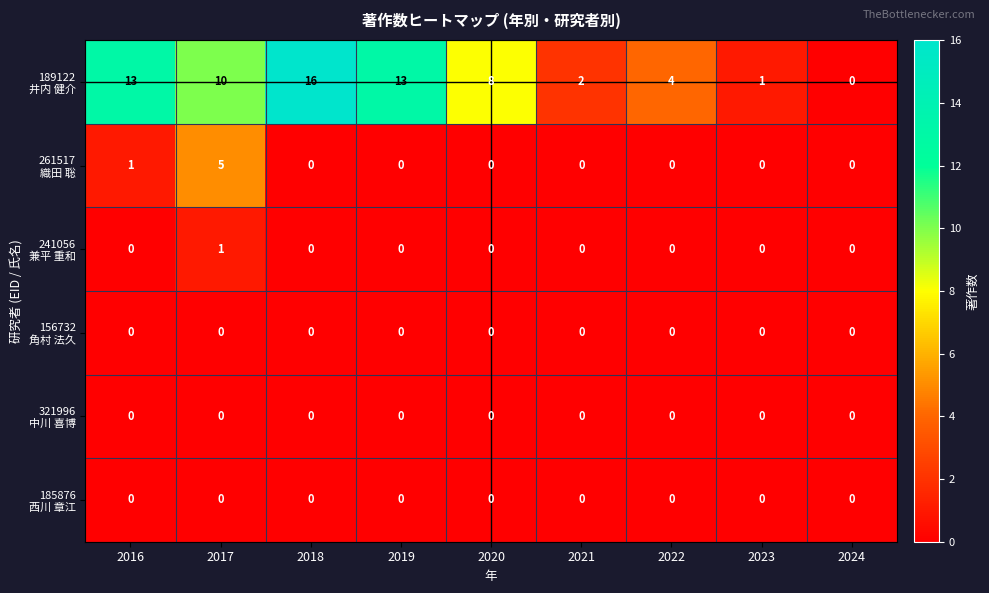

At how many categories does at least one series exceed 12?

3